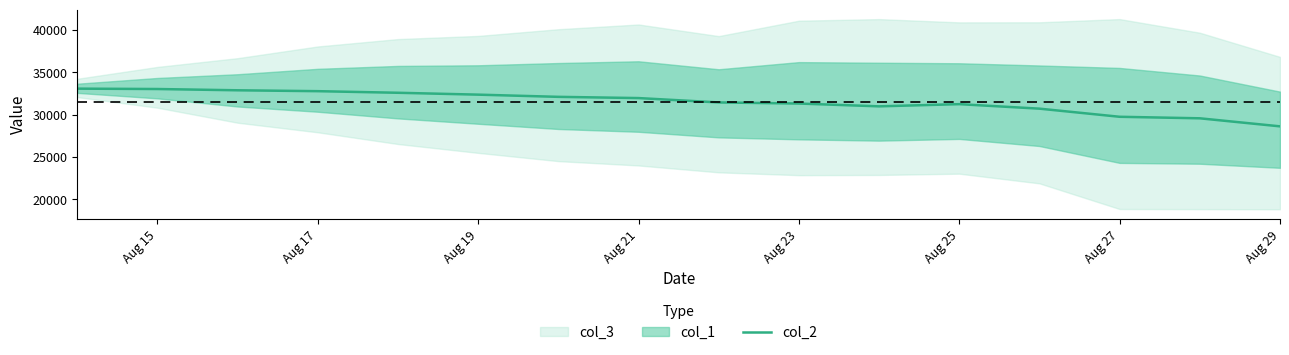

Which category has the lowest value in the col_2 series?

Aug 29